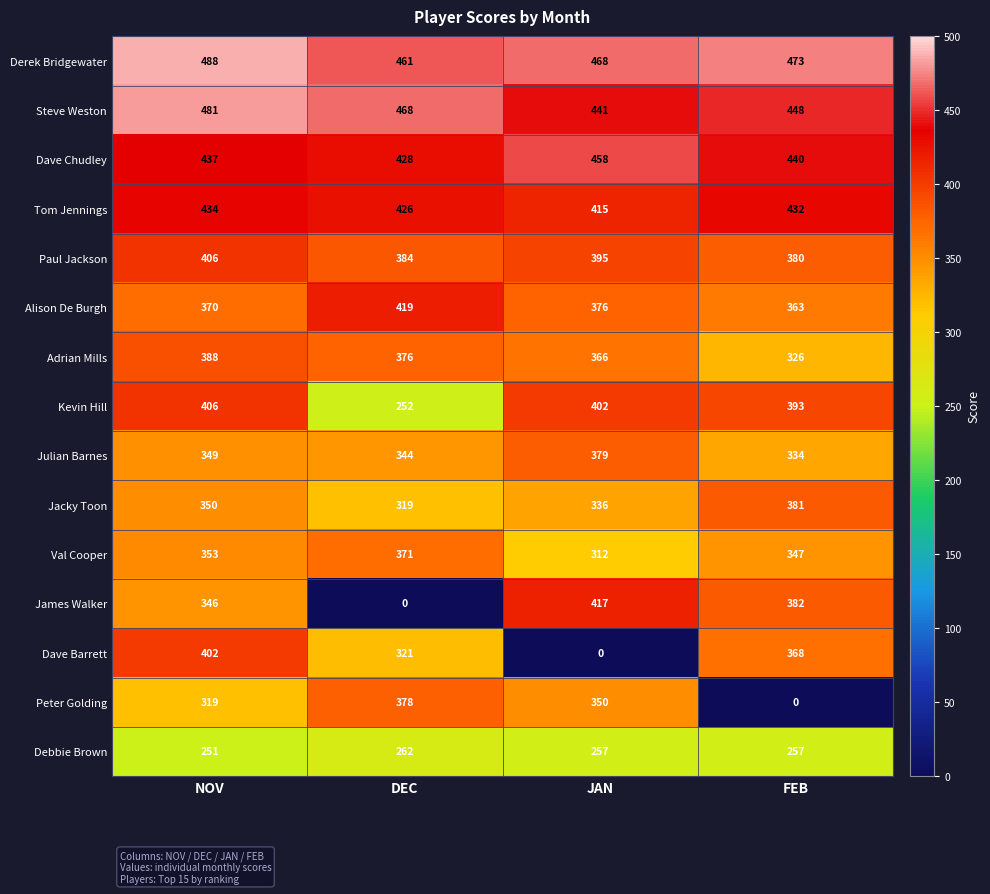

At JAN, list the series in order from largest to smallest.

Derek Bridgewater, Dave Chudley, Steve Weston, James Walker, Tom Jennings, Kevin Hill, Paul Jackson, Julian Barnes, Alison De Burgh, Adrian Mills, Peter Golding, Jacky Toon, Val Cooper, Debbie Brown, Dave Barrett